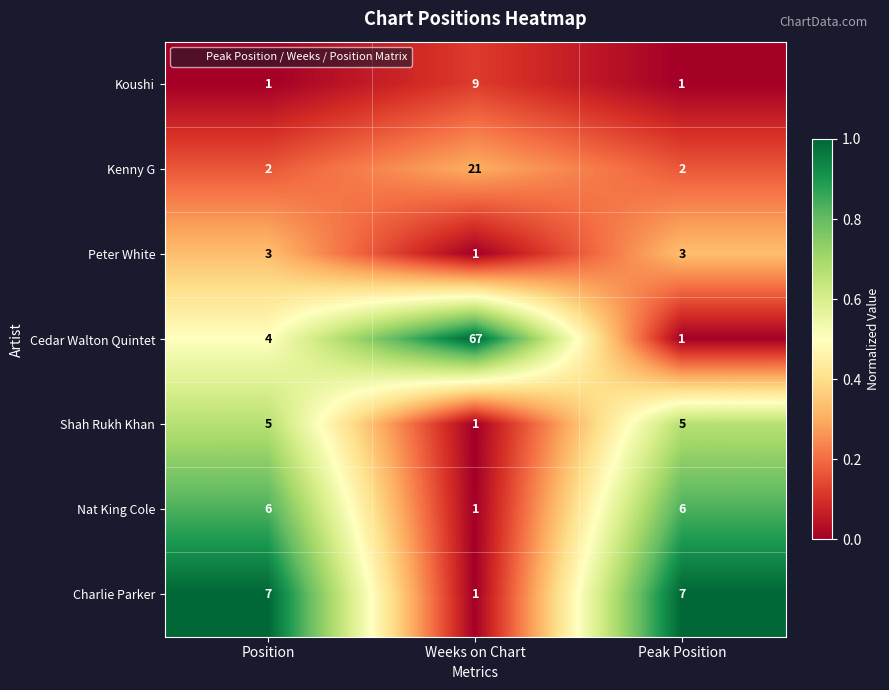

What is the difference between the maximum and minimum values in the Nat King Cole series?

5